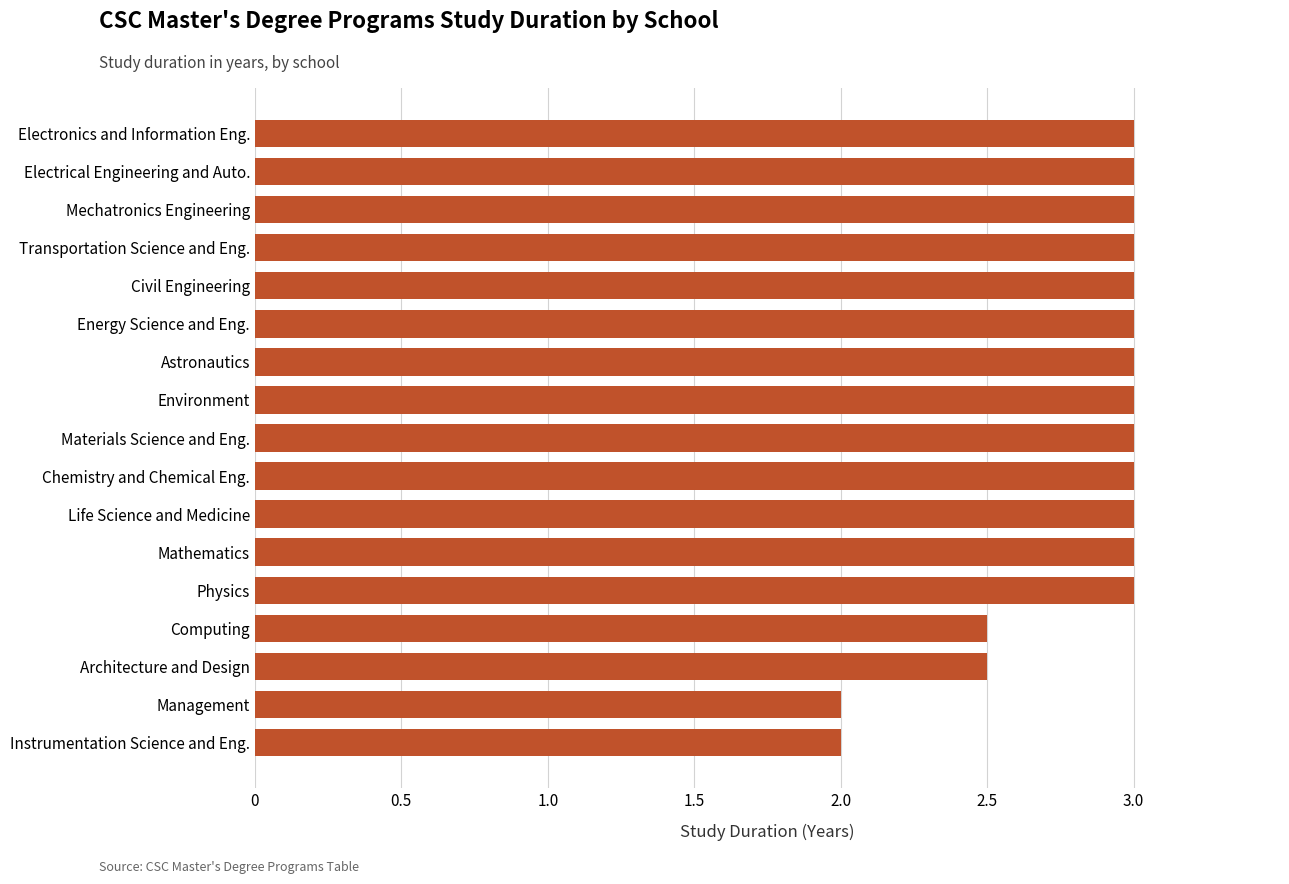

What is the difference between the maximum and minimum values?

1.0